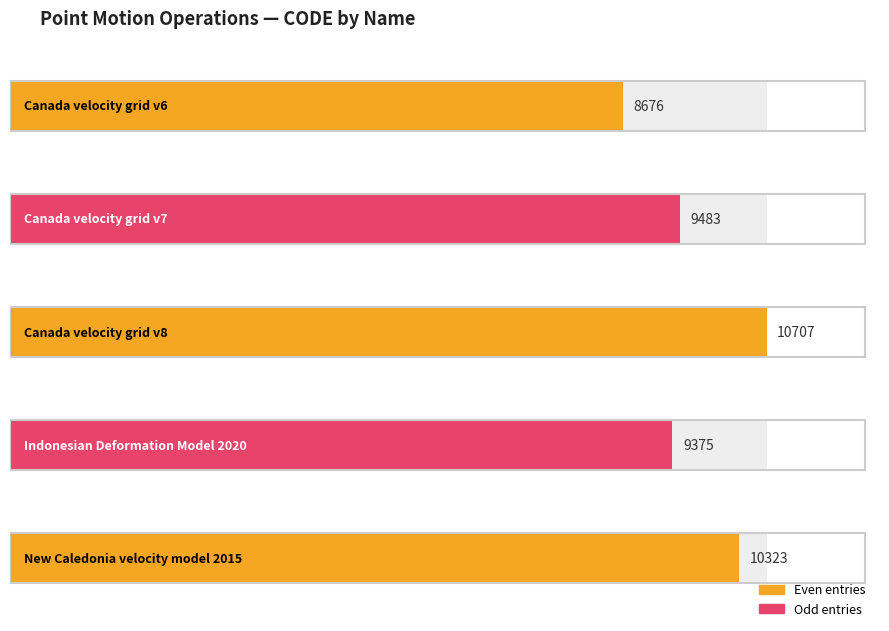

What is the sum of all values?

48564